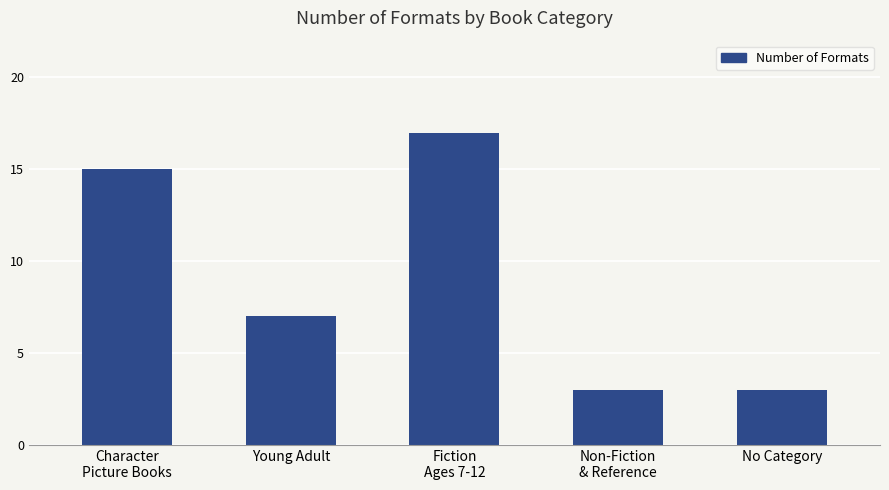

What is the smallest value displayed?

3